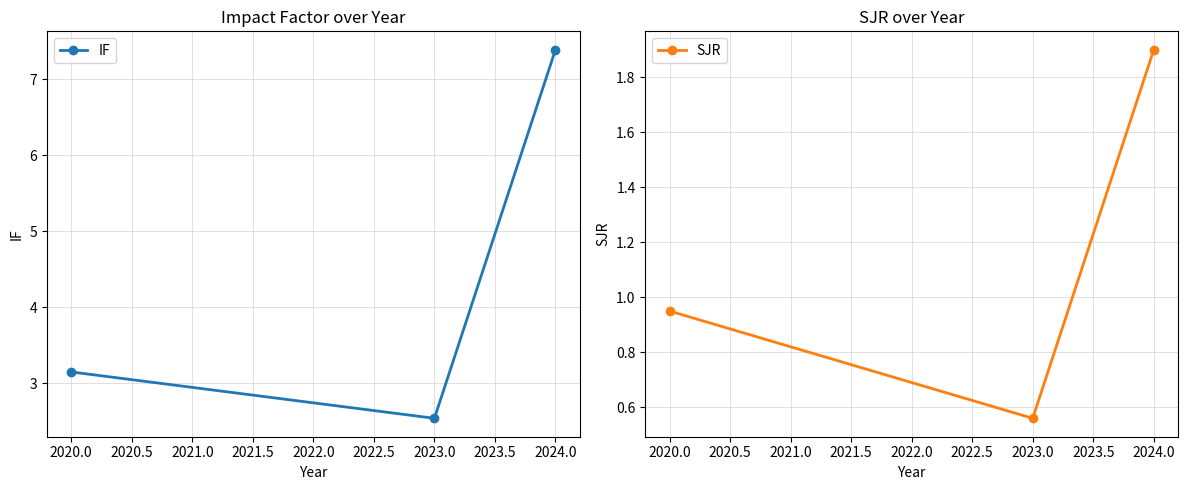

Read the SJR value at 2024.0.

1.9